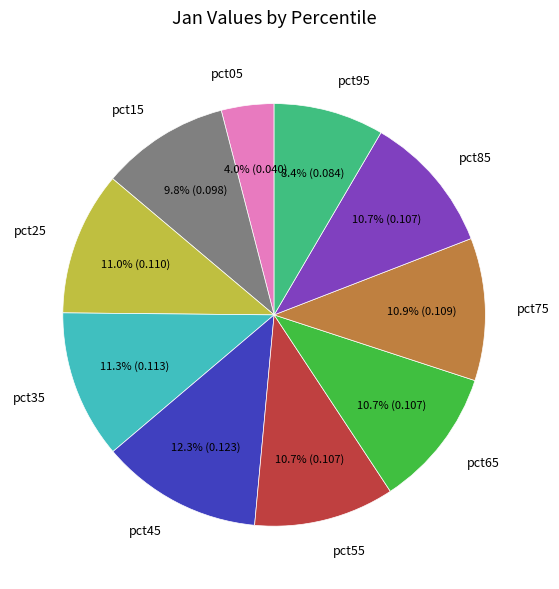

Which category has the biggest portion of the pie?

pct45